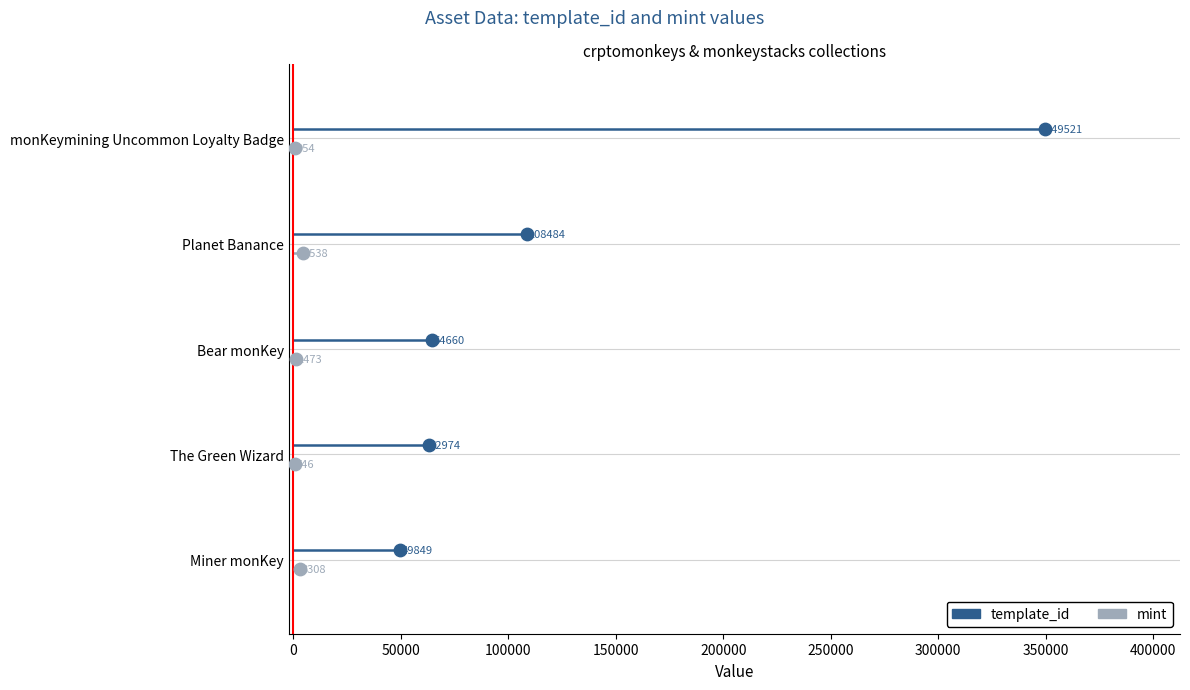

What are all the series names shown in the legend?

template_id, mint